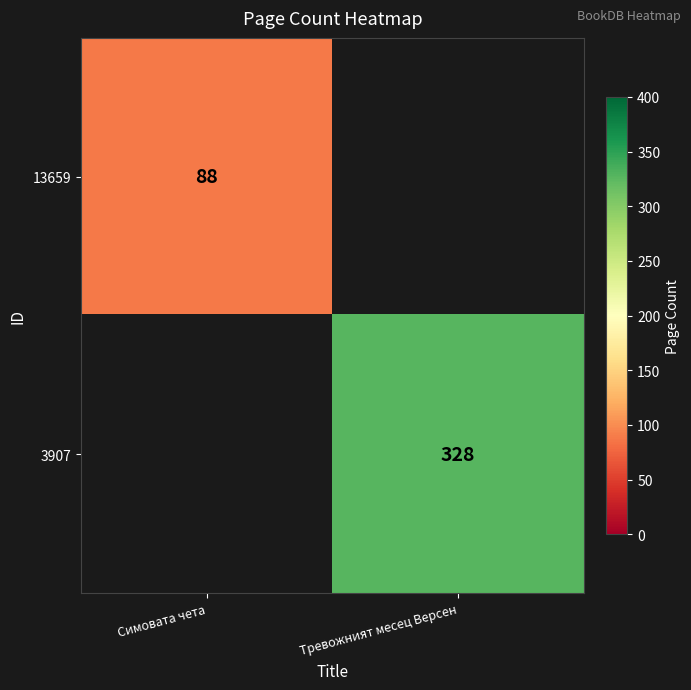

How many distinct data groups are displayed?

2